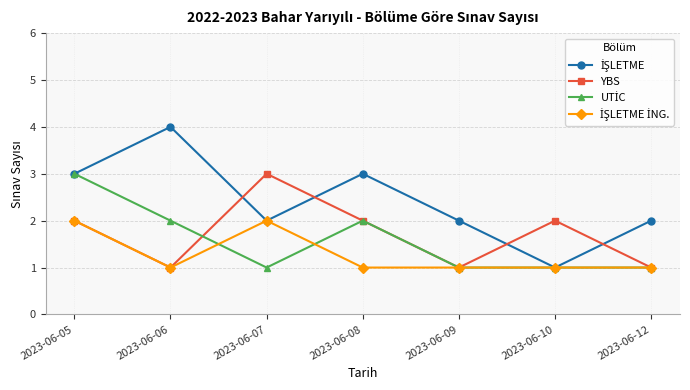

How many distinct data groups are displayed?

4